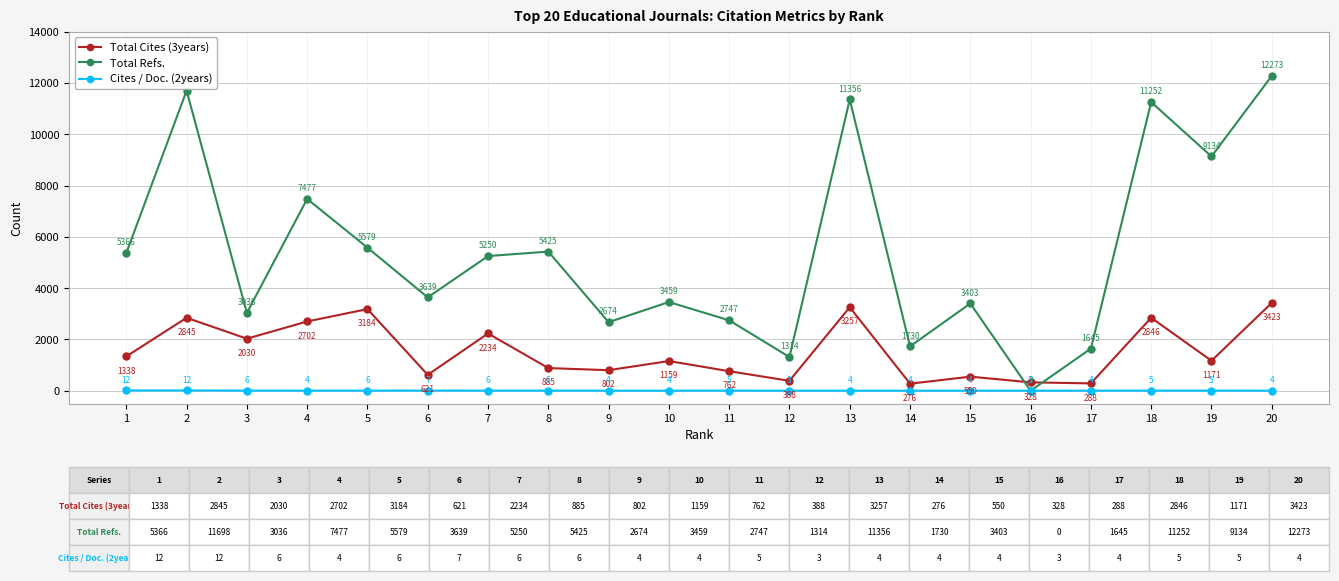

What is the approximate value of Cites / Doc. (2years) at 7?

6